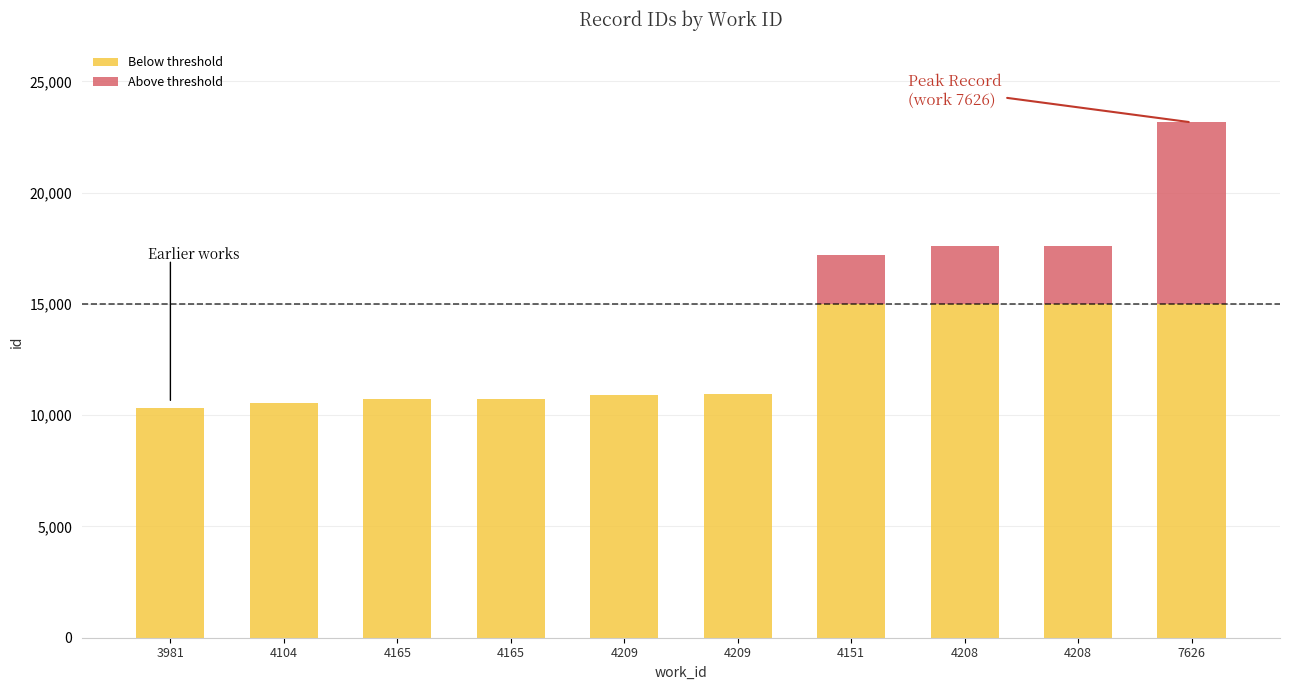

What are all the series names shown in the legend?

Below threshold, Above threshold